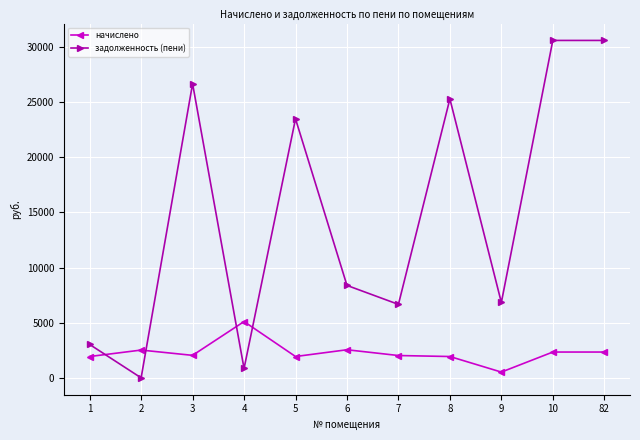

What is the difference between the задолженность (пени) values at 8 and 10?

5302.8